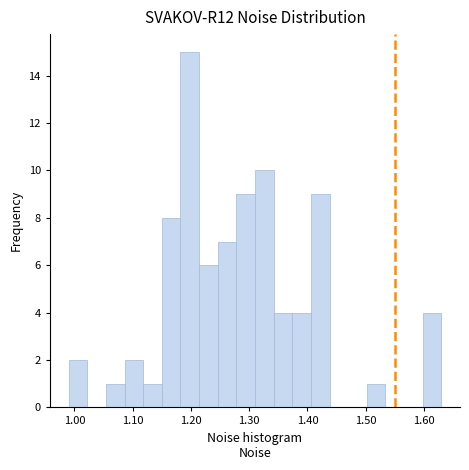

Read against the x-axis, roughly where is the centre of the tallest bar?

1.20